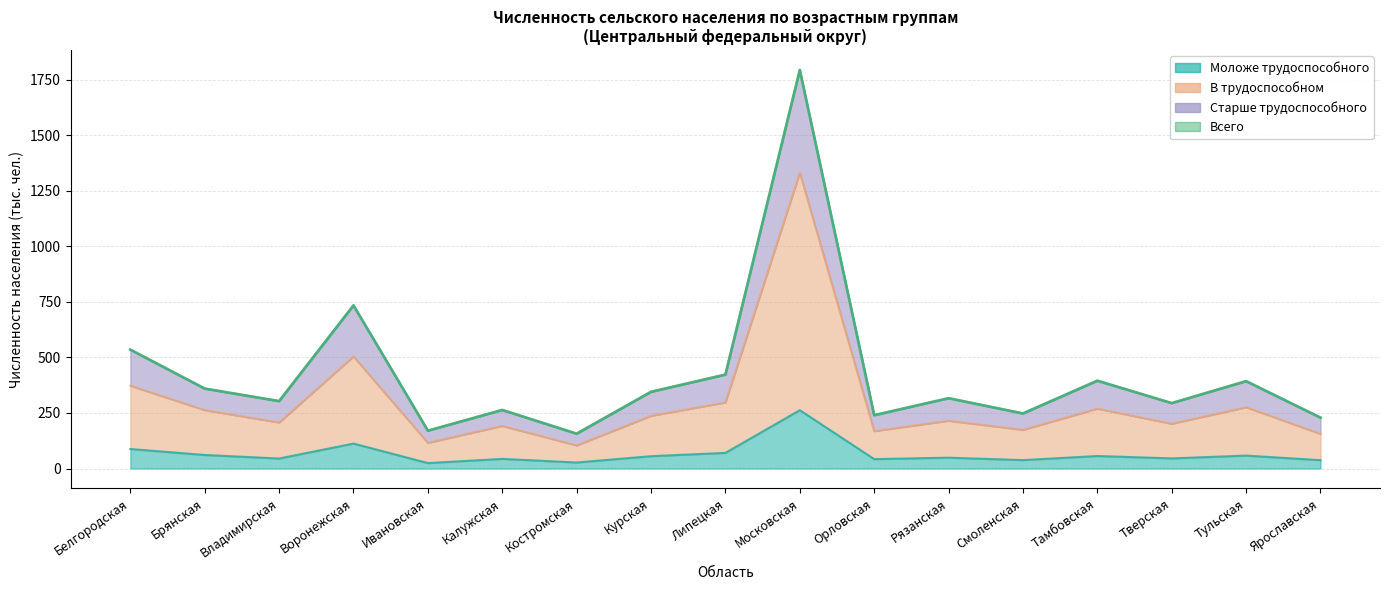

True or false: the data has more than 1 interior local peaks.

True